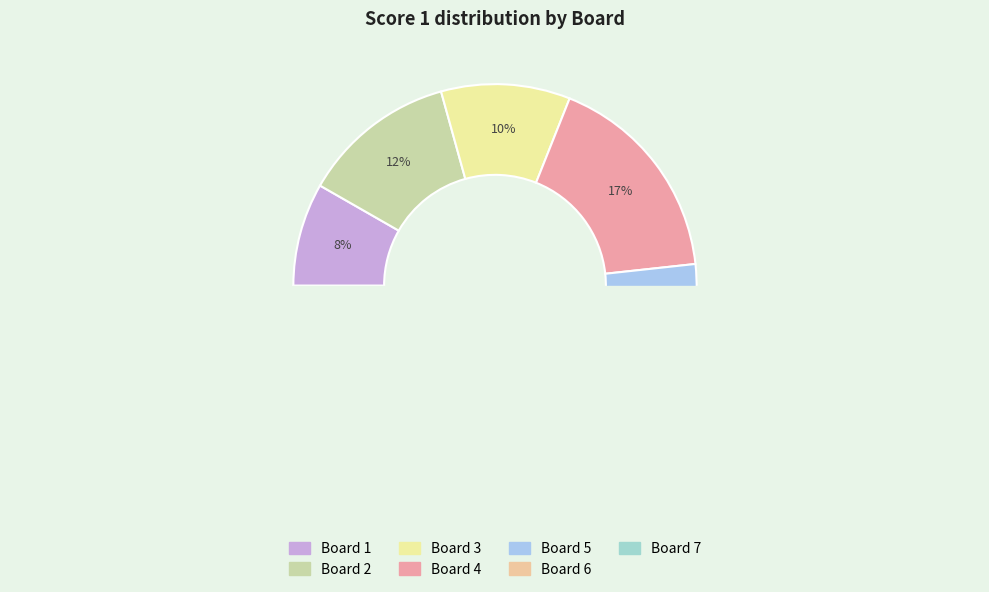

Is there any slice that represents more than half of the pie?

No